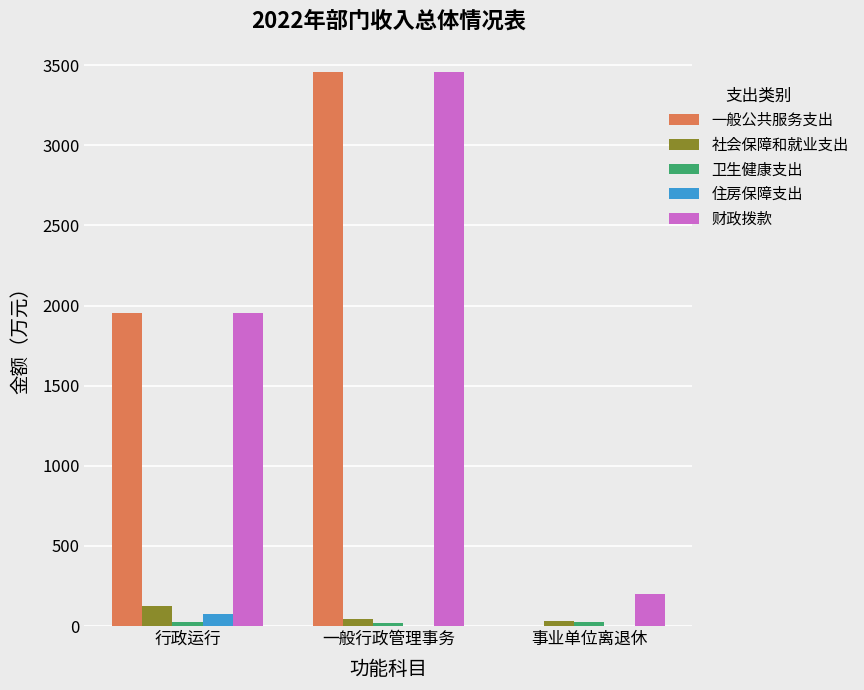

What is the sum of all 住房保障支出 values?

74.3